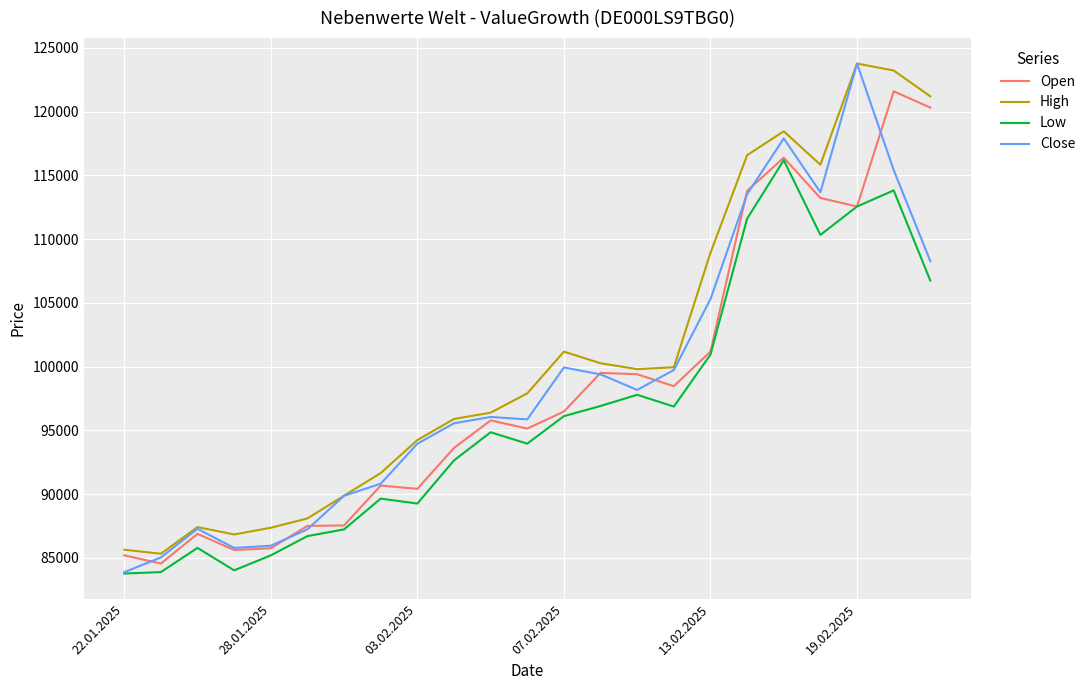

What is the lowest value of the High series?

85312